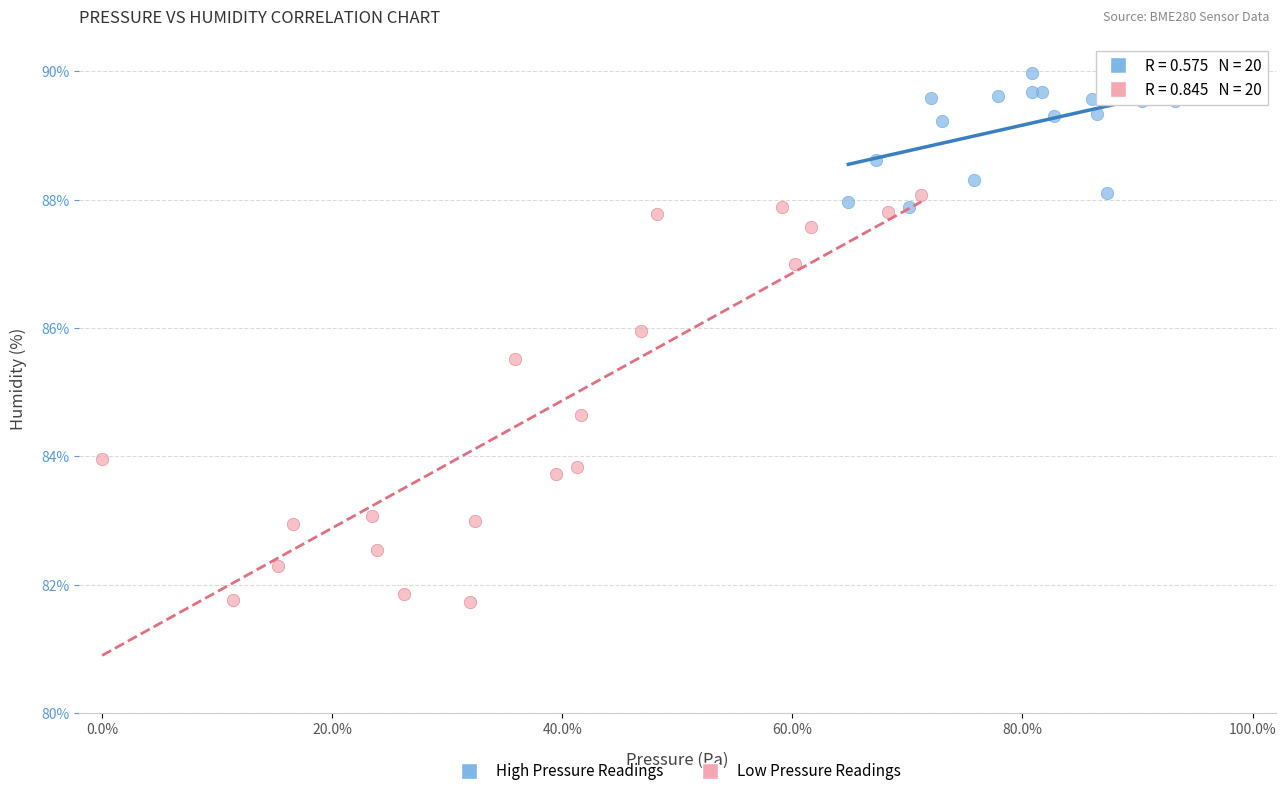

Which series has the widest spread of Y values?

Low Pressure Readings